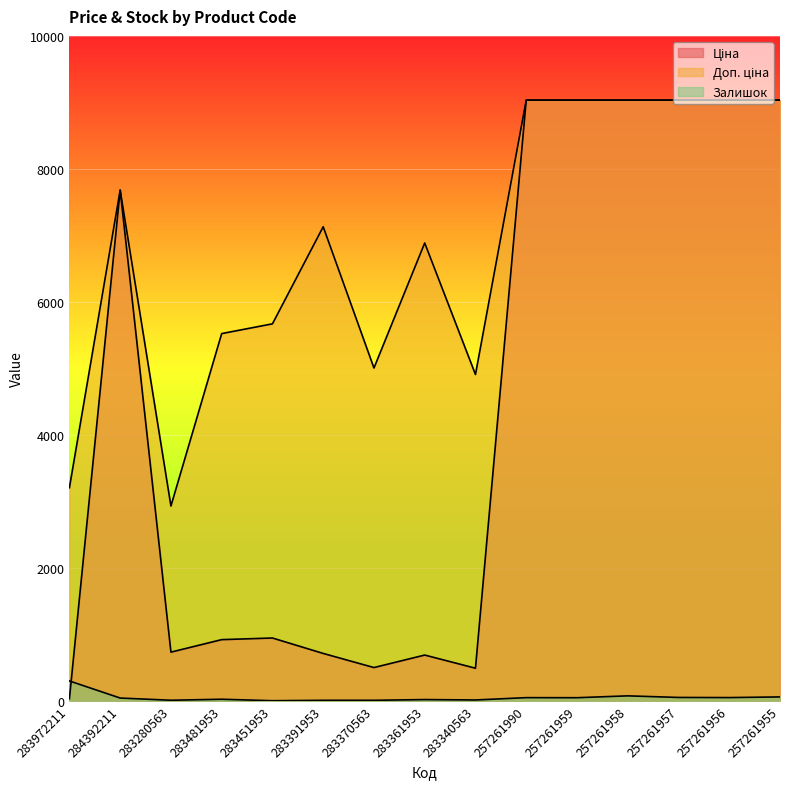

What is the maximum value shown in the chart?

9033.4